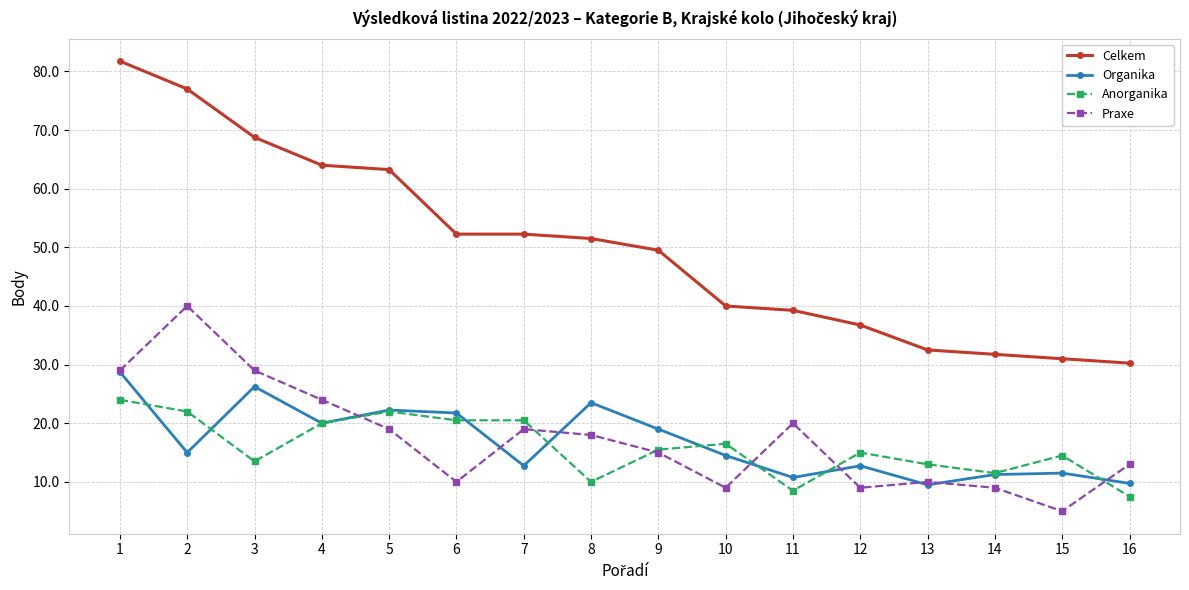

List the series in order of their peak value, highest first.

Celkem, Praxe, Organika, Anorganika